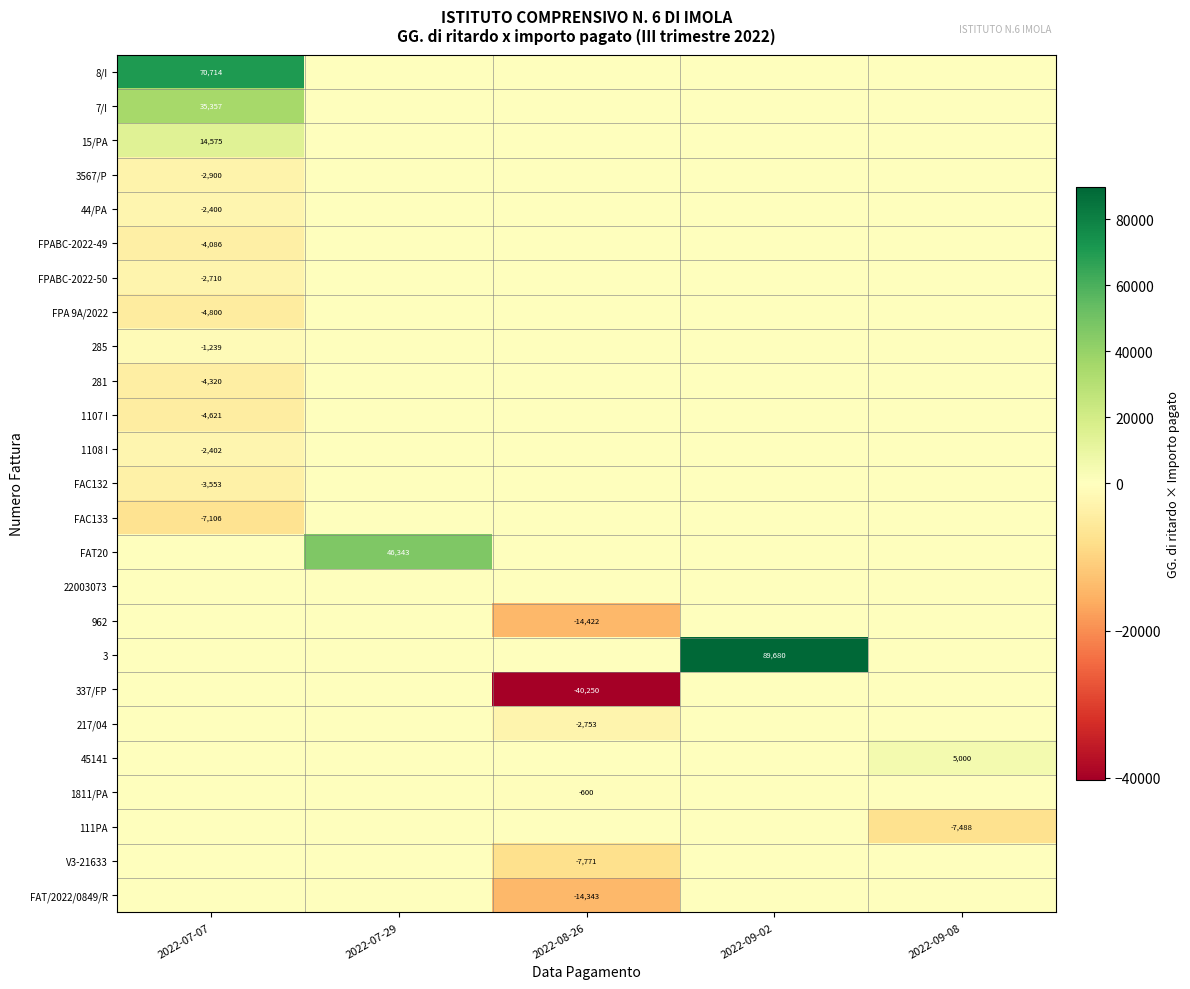

Is it true that 44/PA equals -1618.8 at 2022-07-07?

False